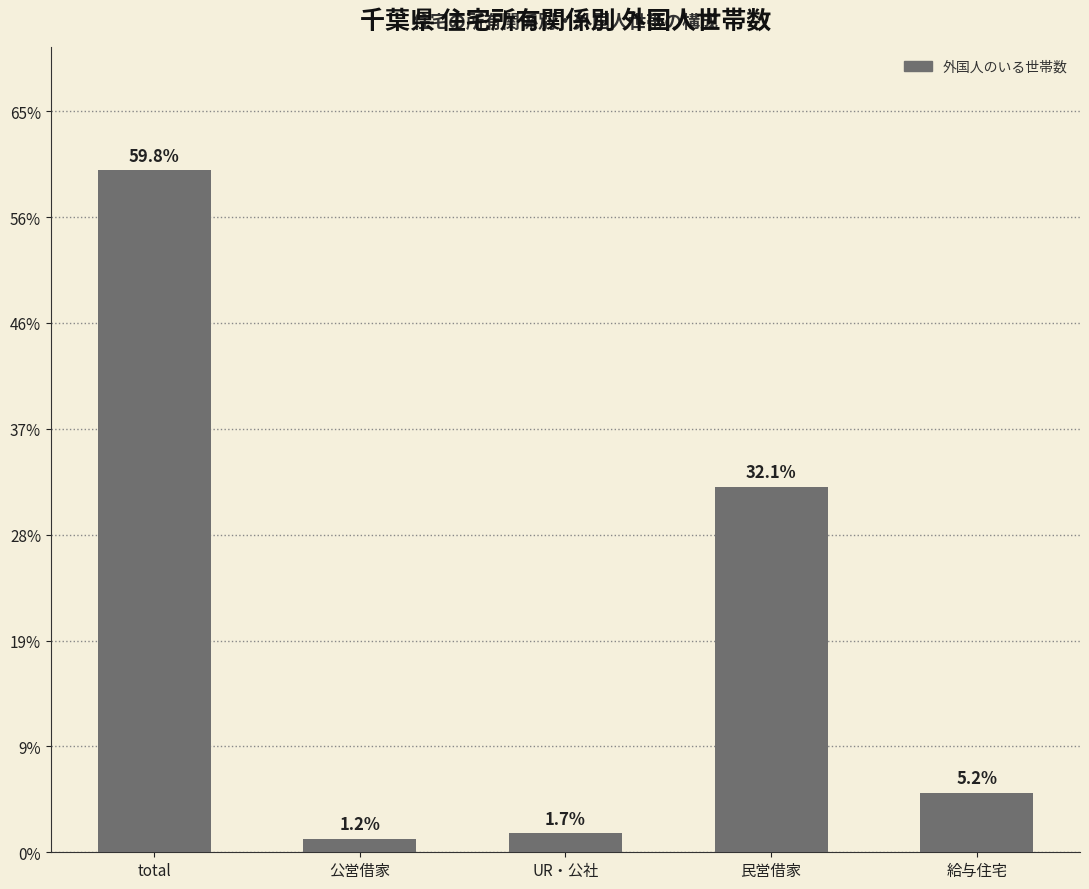

Rank the categories by value from lowest to highest.

公営借家, UR・公社, 給与住宅, 民営借家, total